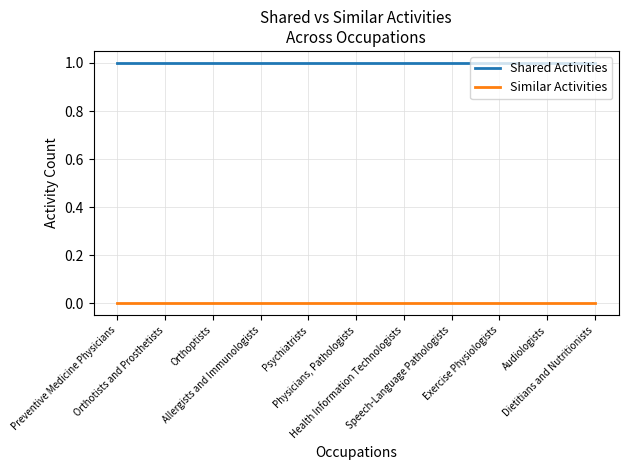

The value of Shared Activities at Speech-Language Pathologists is 0. True or false?

False